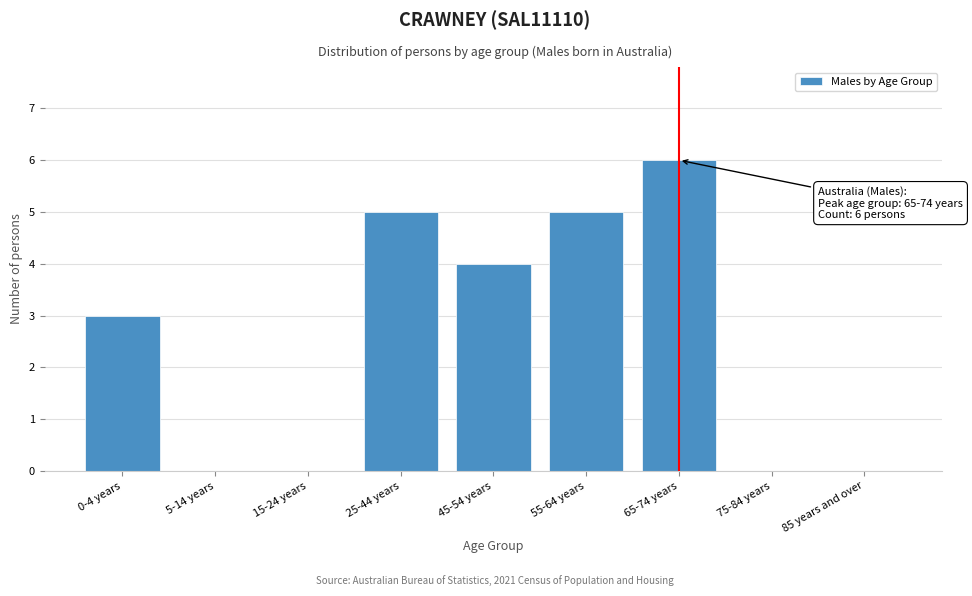

Reading left to right, transcribe all the data shown in this chart.

0-4 years=3	5-14 years=0	15-24 years=0	25-44 years=5	45-54 years=4	55-64 years=5	65-74 years=6	75-84 years=0	85 years and over=0